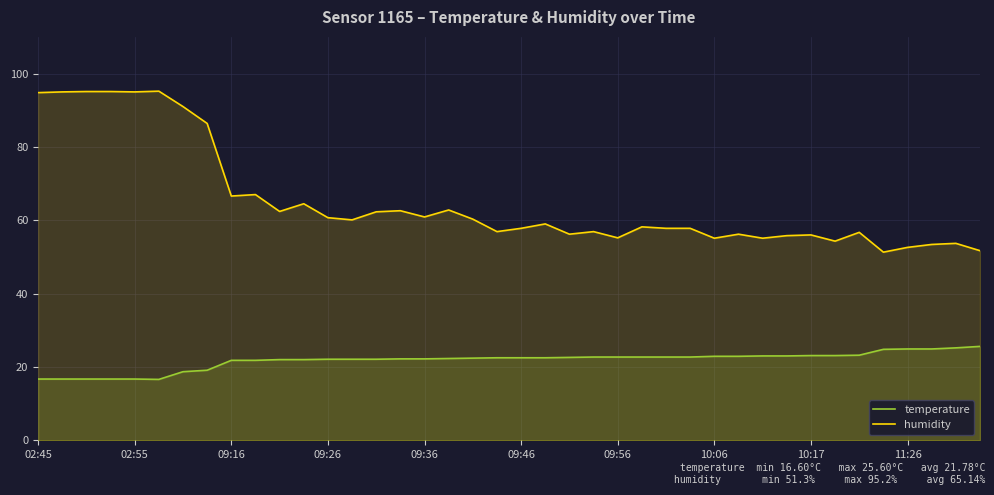

What is the highest value of the humidity series?

95.2